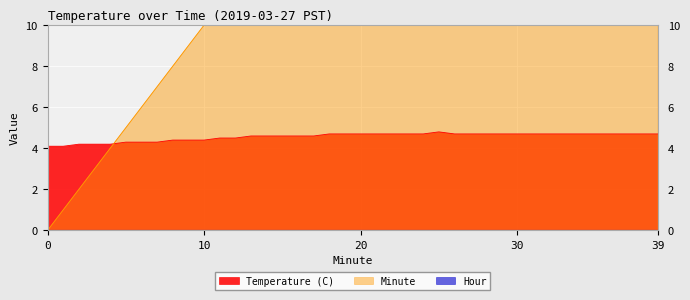

At which category does the chart reach its peak across all series?

39